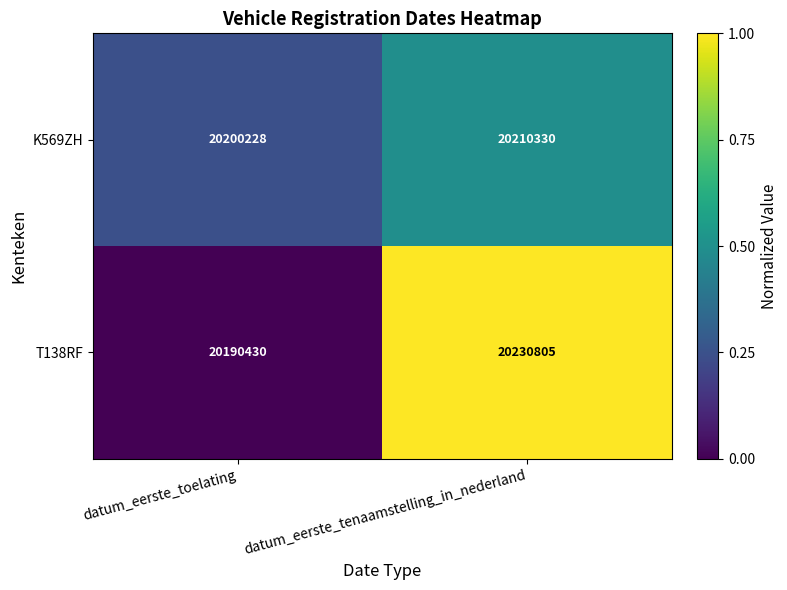

How many values in the T138RF series are below 20230805?

1